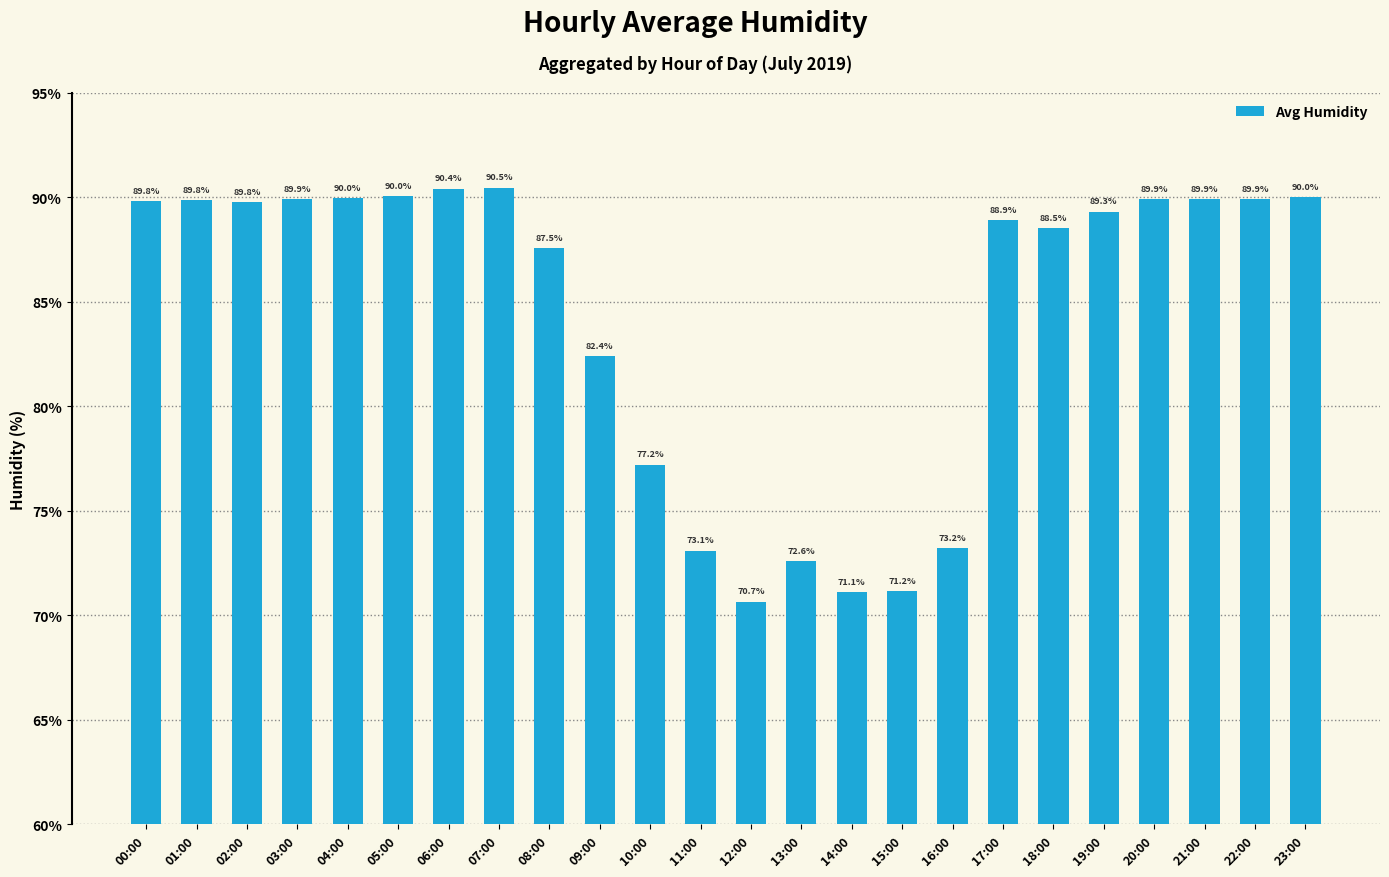

Where is the data nearest to the value 80?

09:00